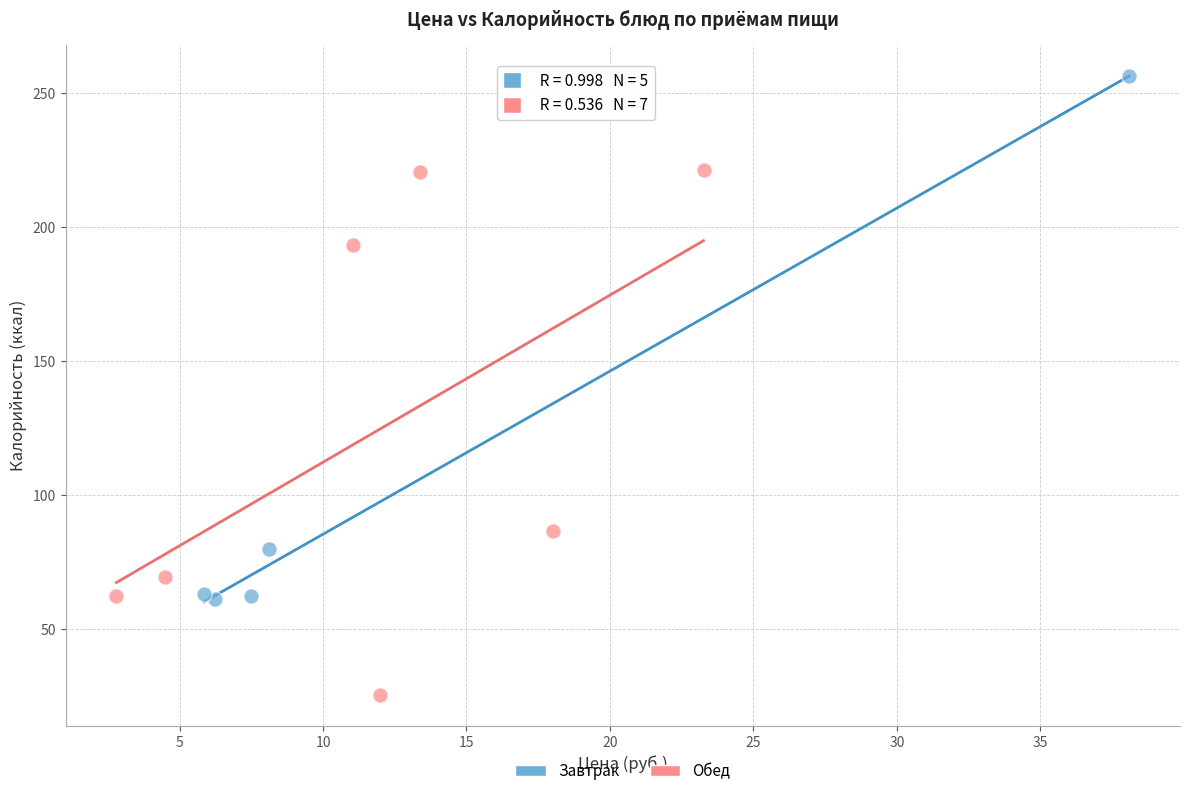

Which series contains the highest Y value?

Завтрак